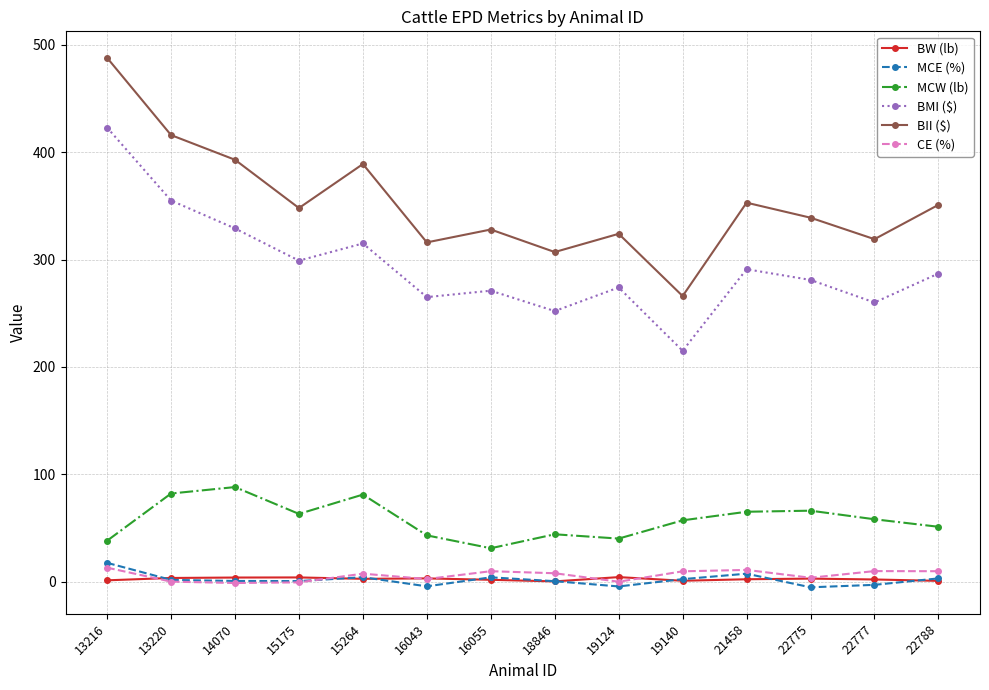

At which category is the sum across all series the highest?

13216